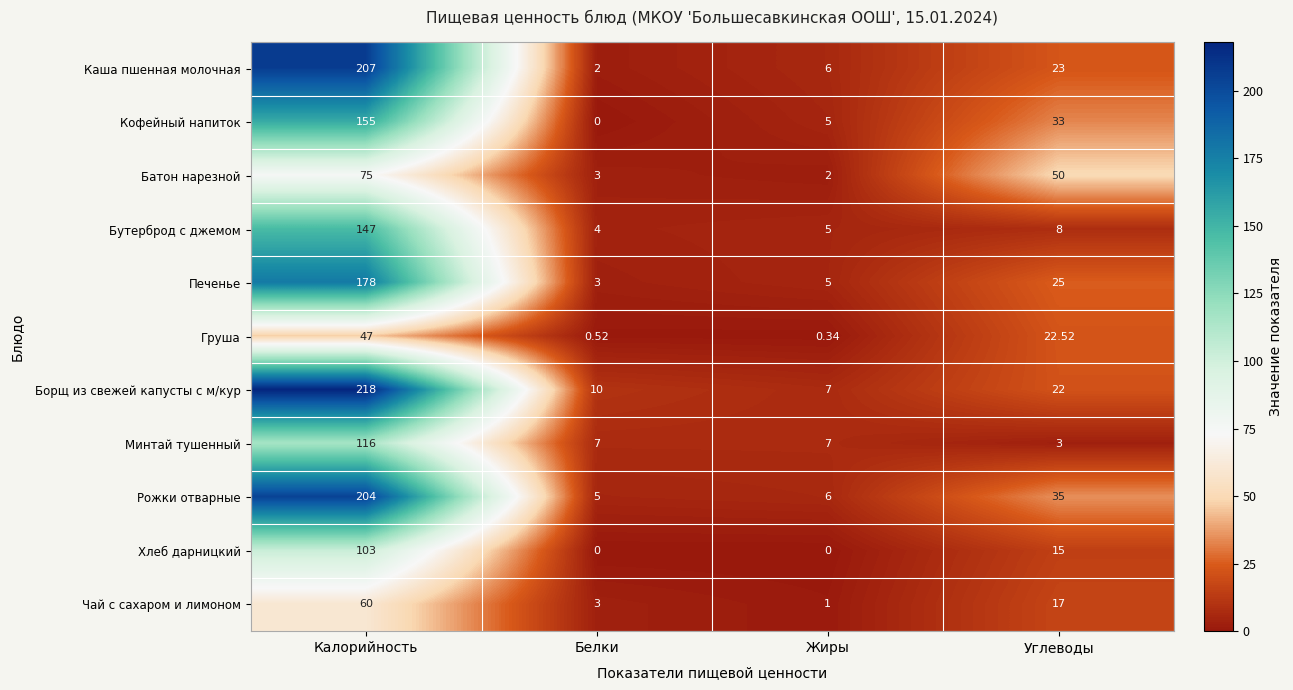

Which series has the largest total across all categories?

Борщ из свежей капусты с м/кур